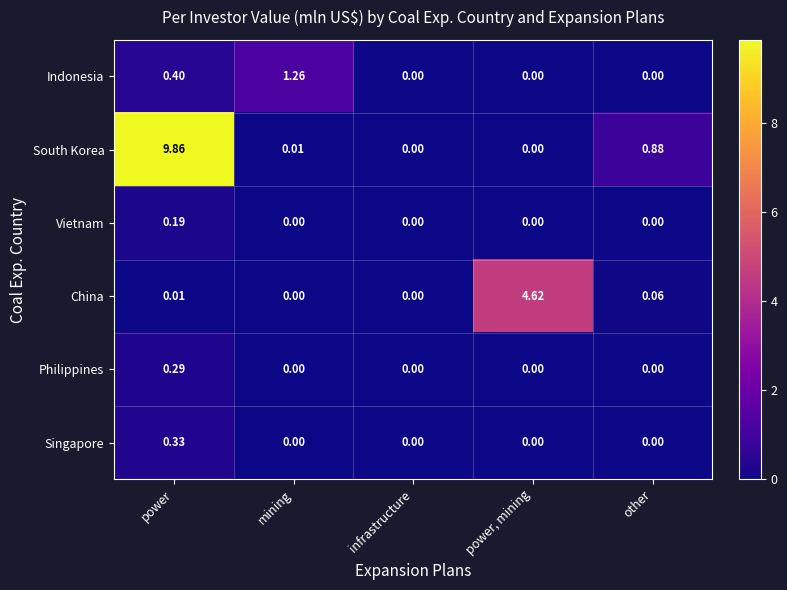

Rank the series by their maximum value, from lowest to highest.

Vietnam, Philippines, Singapore, Indonesia, China, South Korea